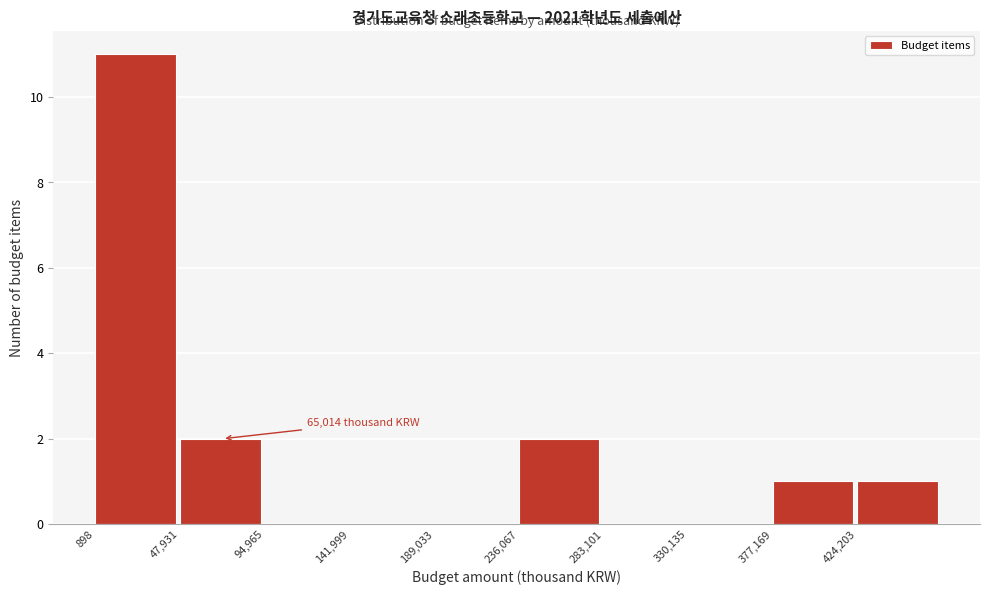

Over which range of the x-axis is the bar tallest?

0 to 50000